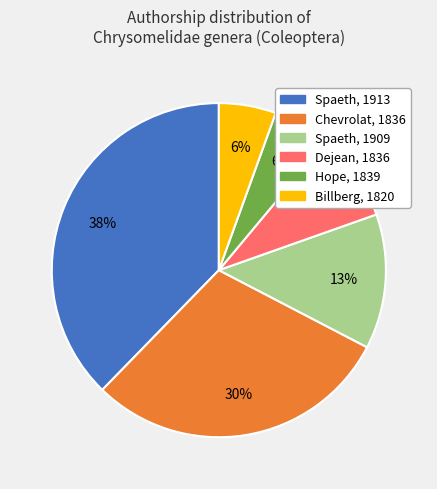

To the nearest percent, what is the average slice percentage?

17%